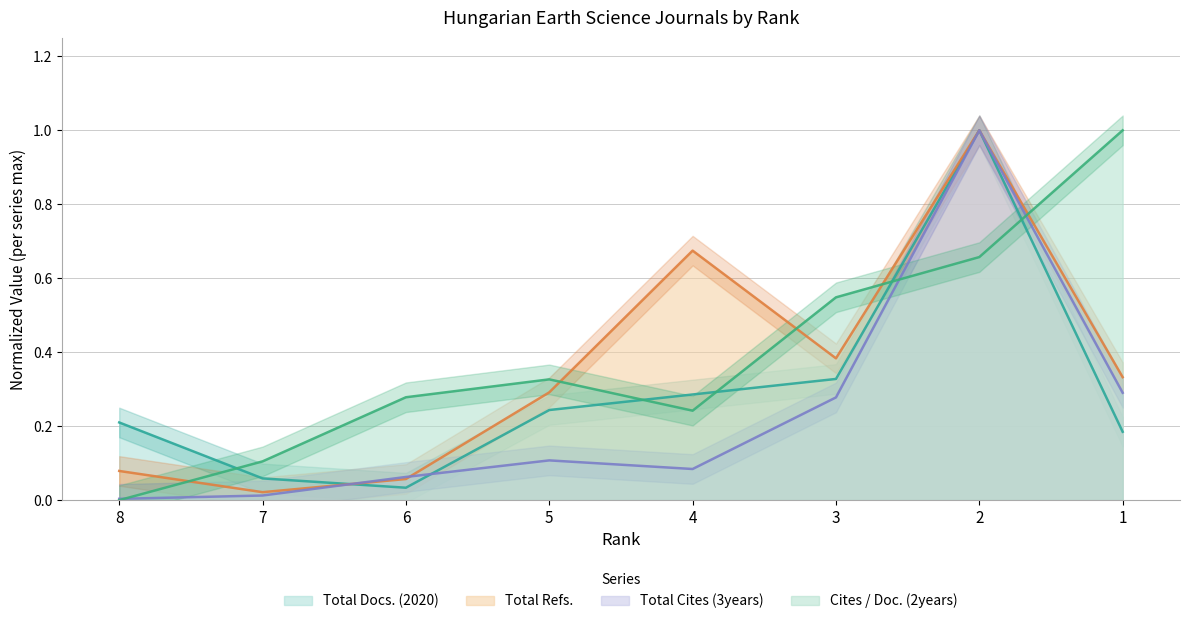

The value of Total Cites (3years) at 5 is 0.0. True or false?

False